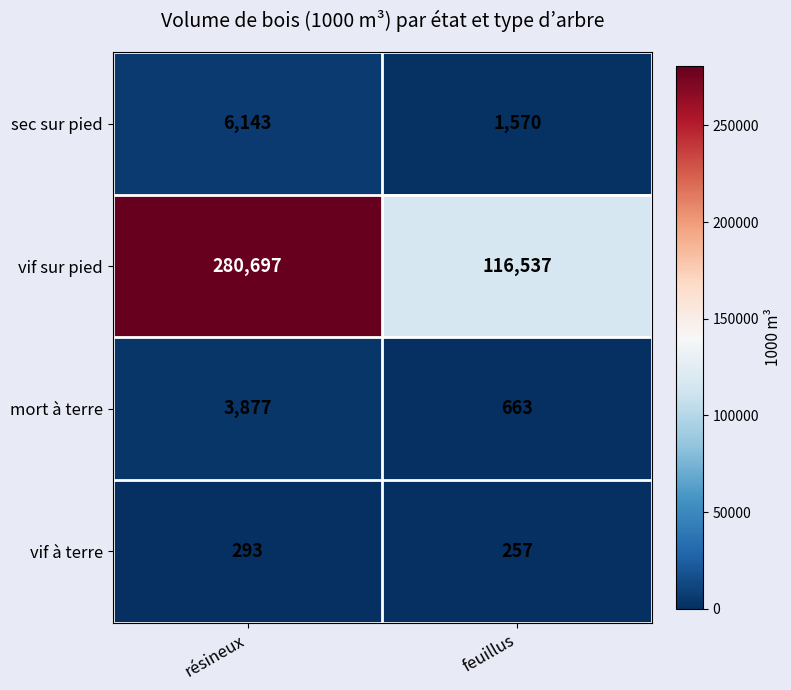

Reading left to right, list all the values displayed in this chart.

sec sur pied: résineux=6143	feuillus=1570
vif sur pied: résineux=280697	feuillus=116537
mort à terre: résineux=3877	feuillus=663
vif à terre: résineux=293	feuillus=257